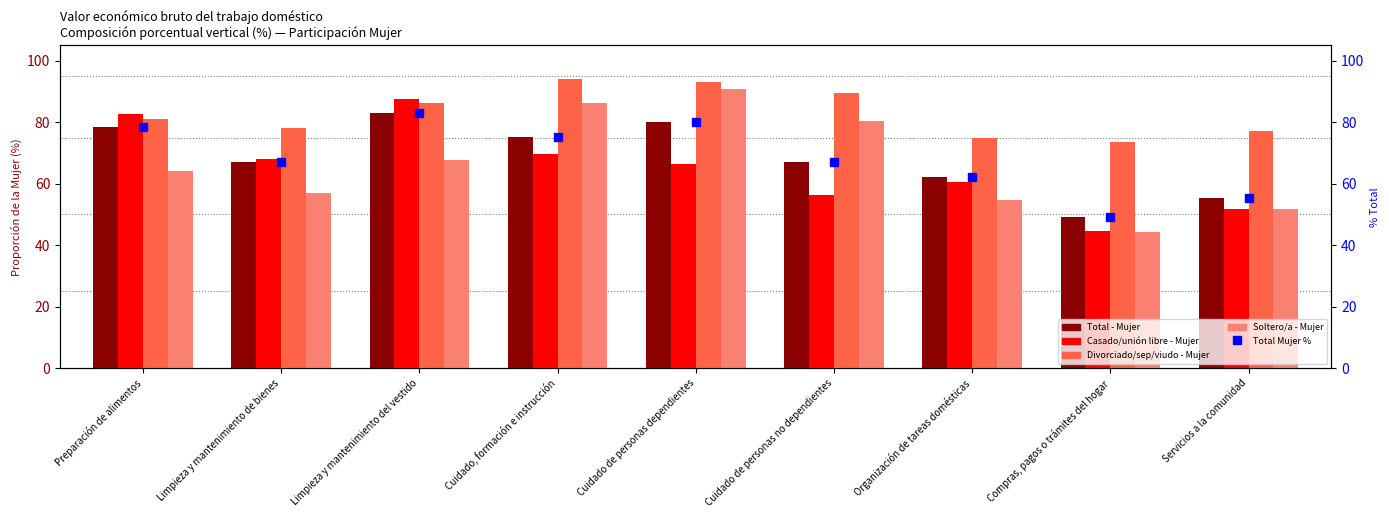

What is the greatest value displayed?

93.9